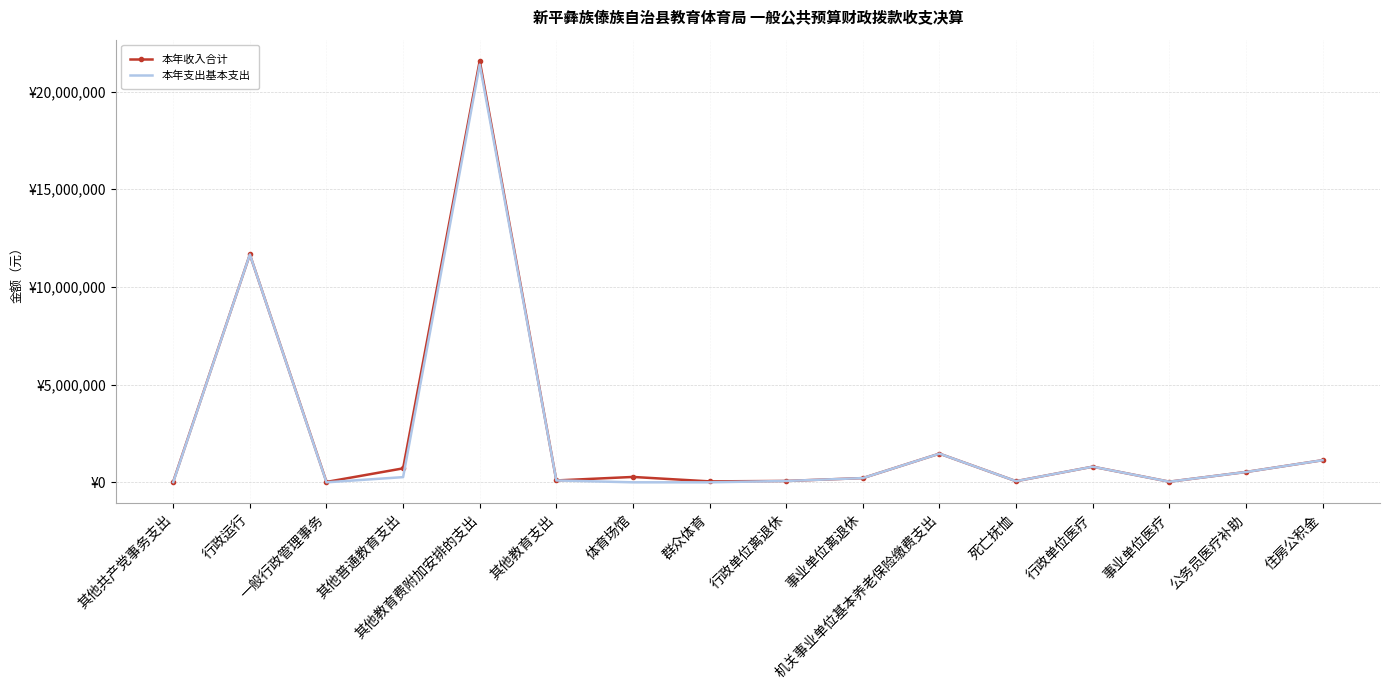

In 本年收入合计, how many points are lower than both neighbors (excluding endpoints)?

5